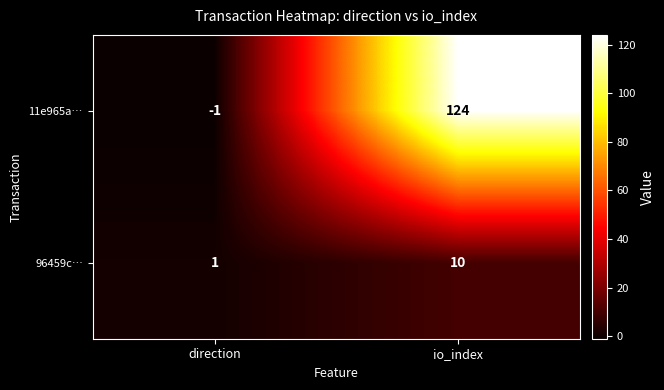

What is the greatest value displayed?

124